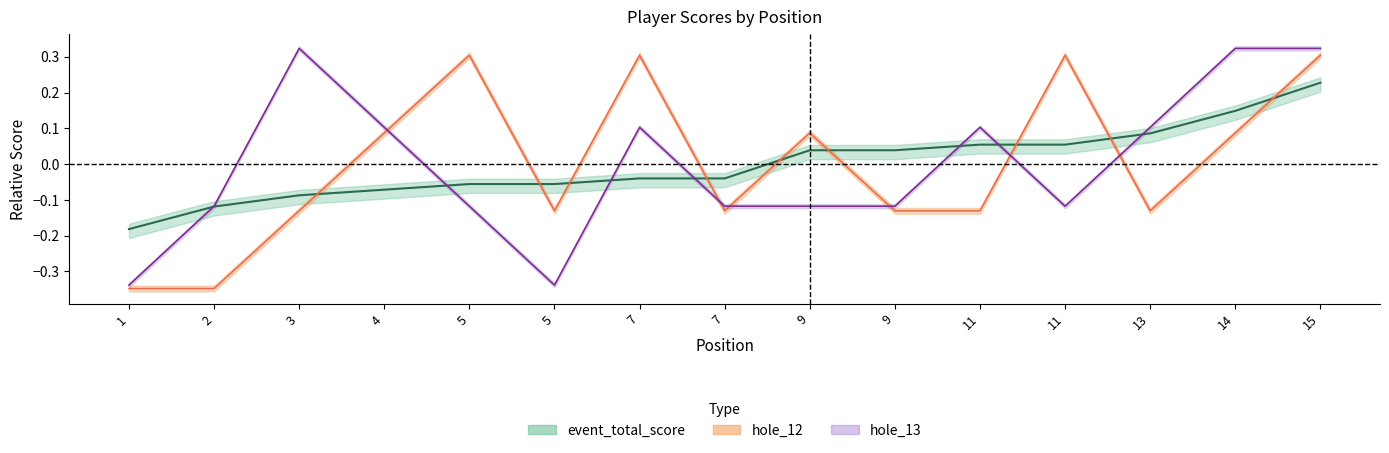

List the labels in order of hole_12 value, smallest first.

1, 2, 3, 5, 7, 9, 11, 13, 4, 9, 14, 5, 7, 11, 15